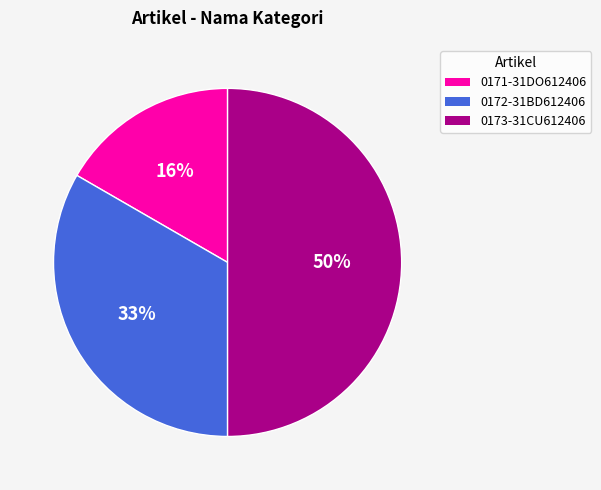

What is the change in value from 0171-31DO612406 to 0173-31CU612406?

+2